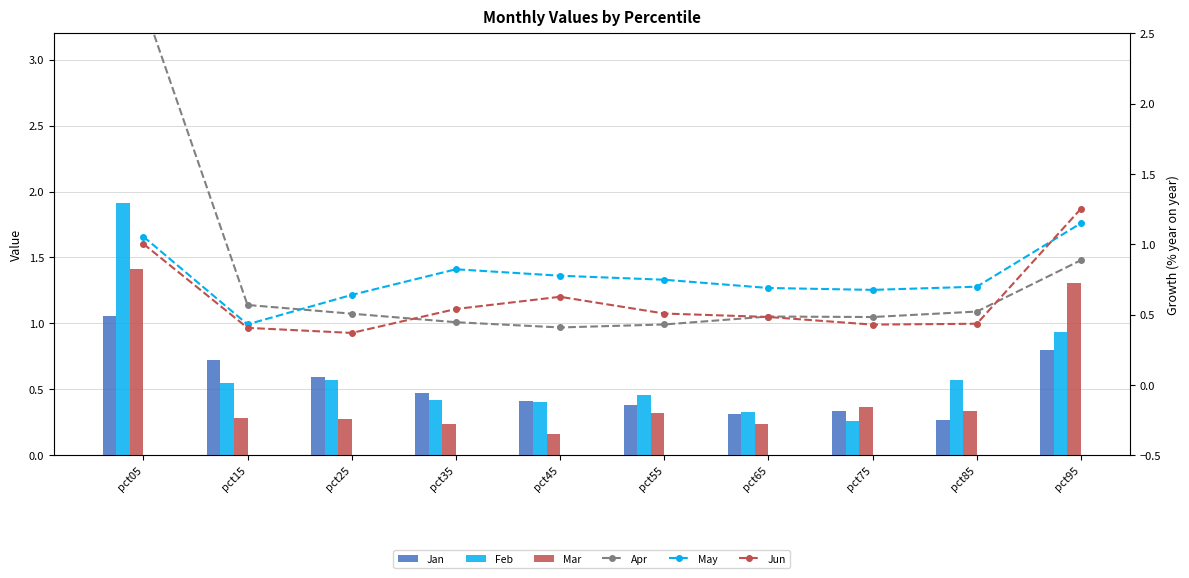

What are all the series names shown in the legend?

Jan, Feb, Mar, Apr, May, Jun